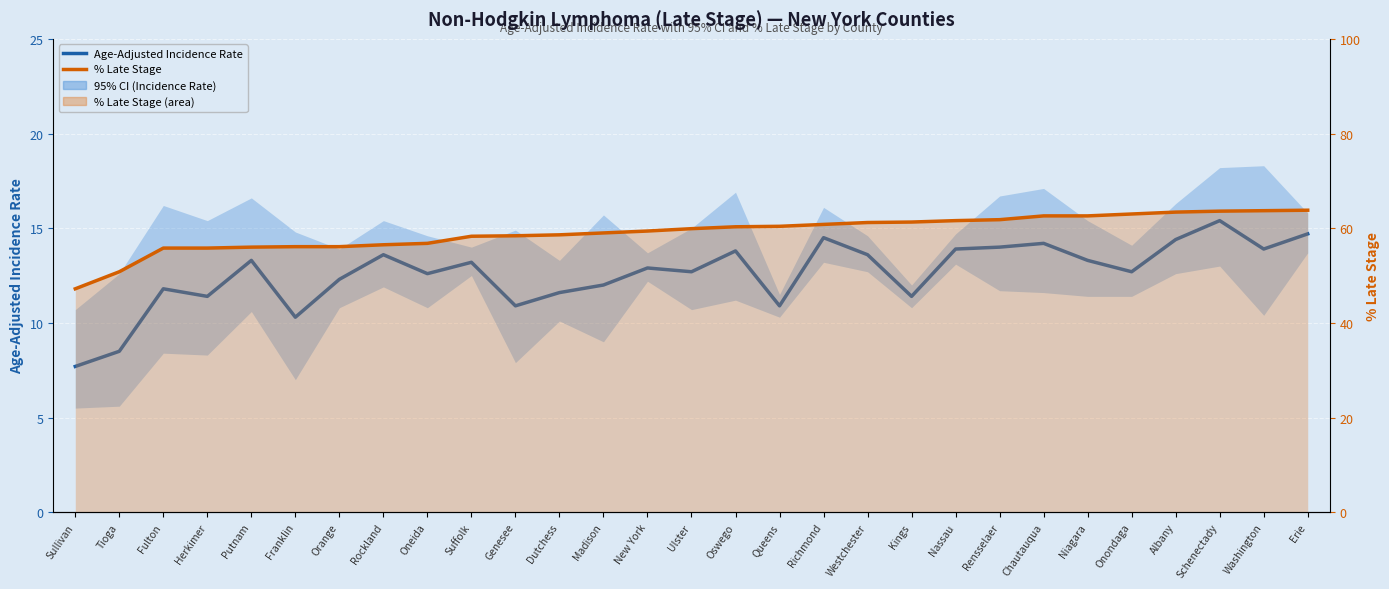

At which category is the sum across all series the highest?

Schenectady